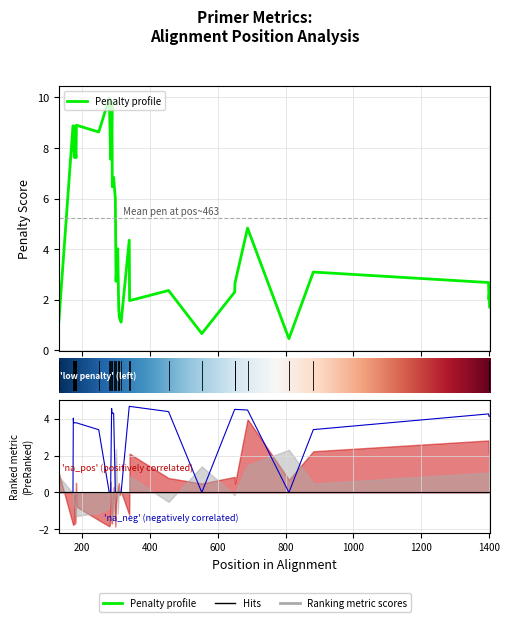

How many data points in pen are less than 5?

20